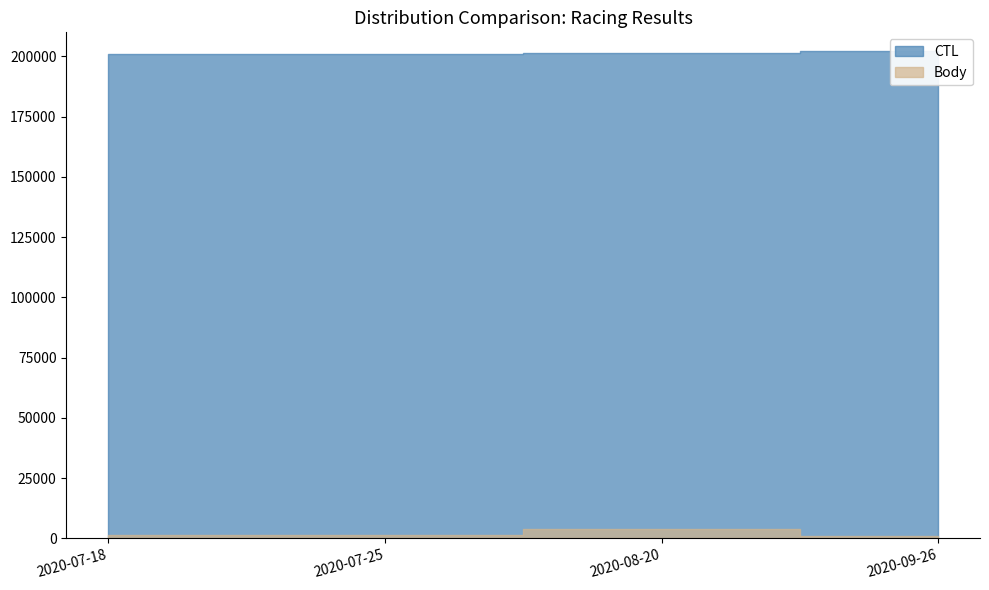

Is it true that Body equals 916 at 2020-09-26?

True